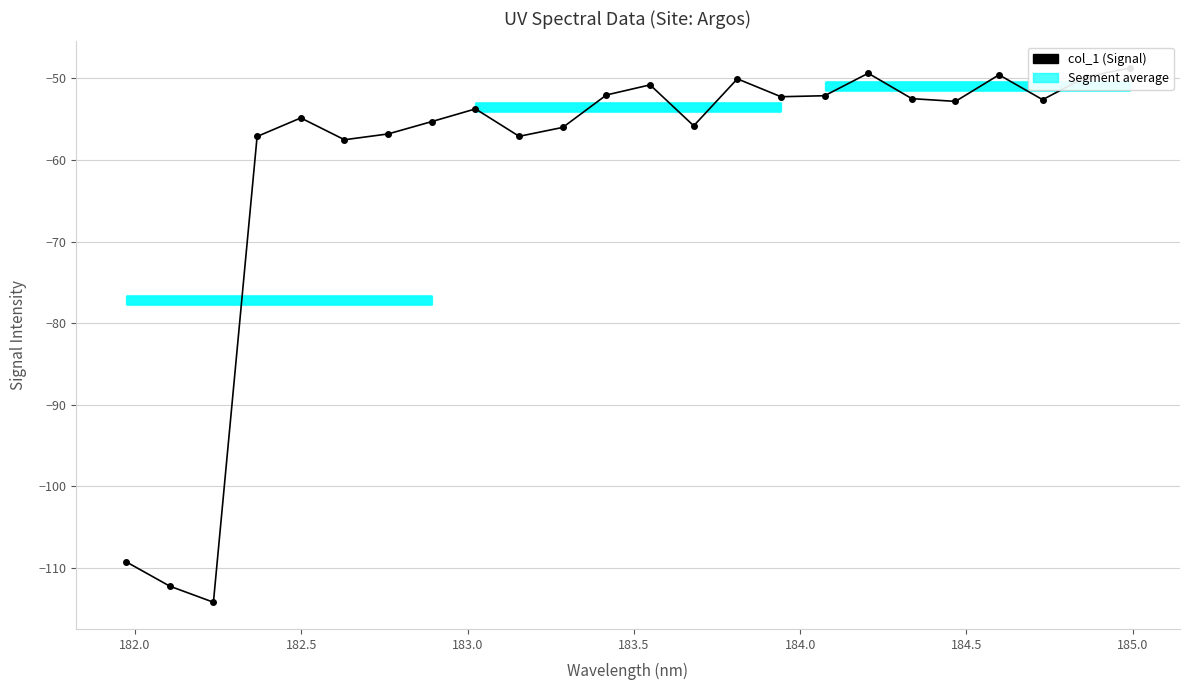

How many interior local peaks (higher than both neighbors) does the data have?

6